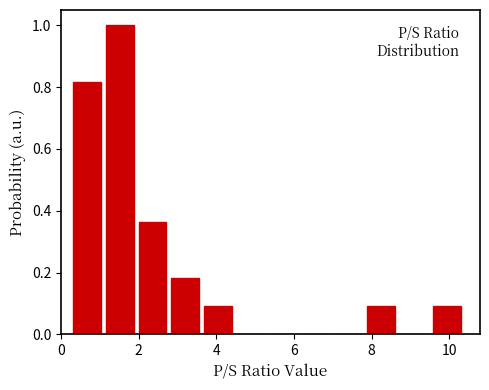

Over which range of the x-axis is the bar tallest?

1.0 to 2.0